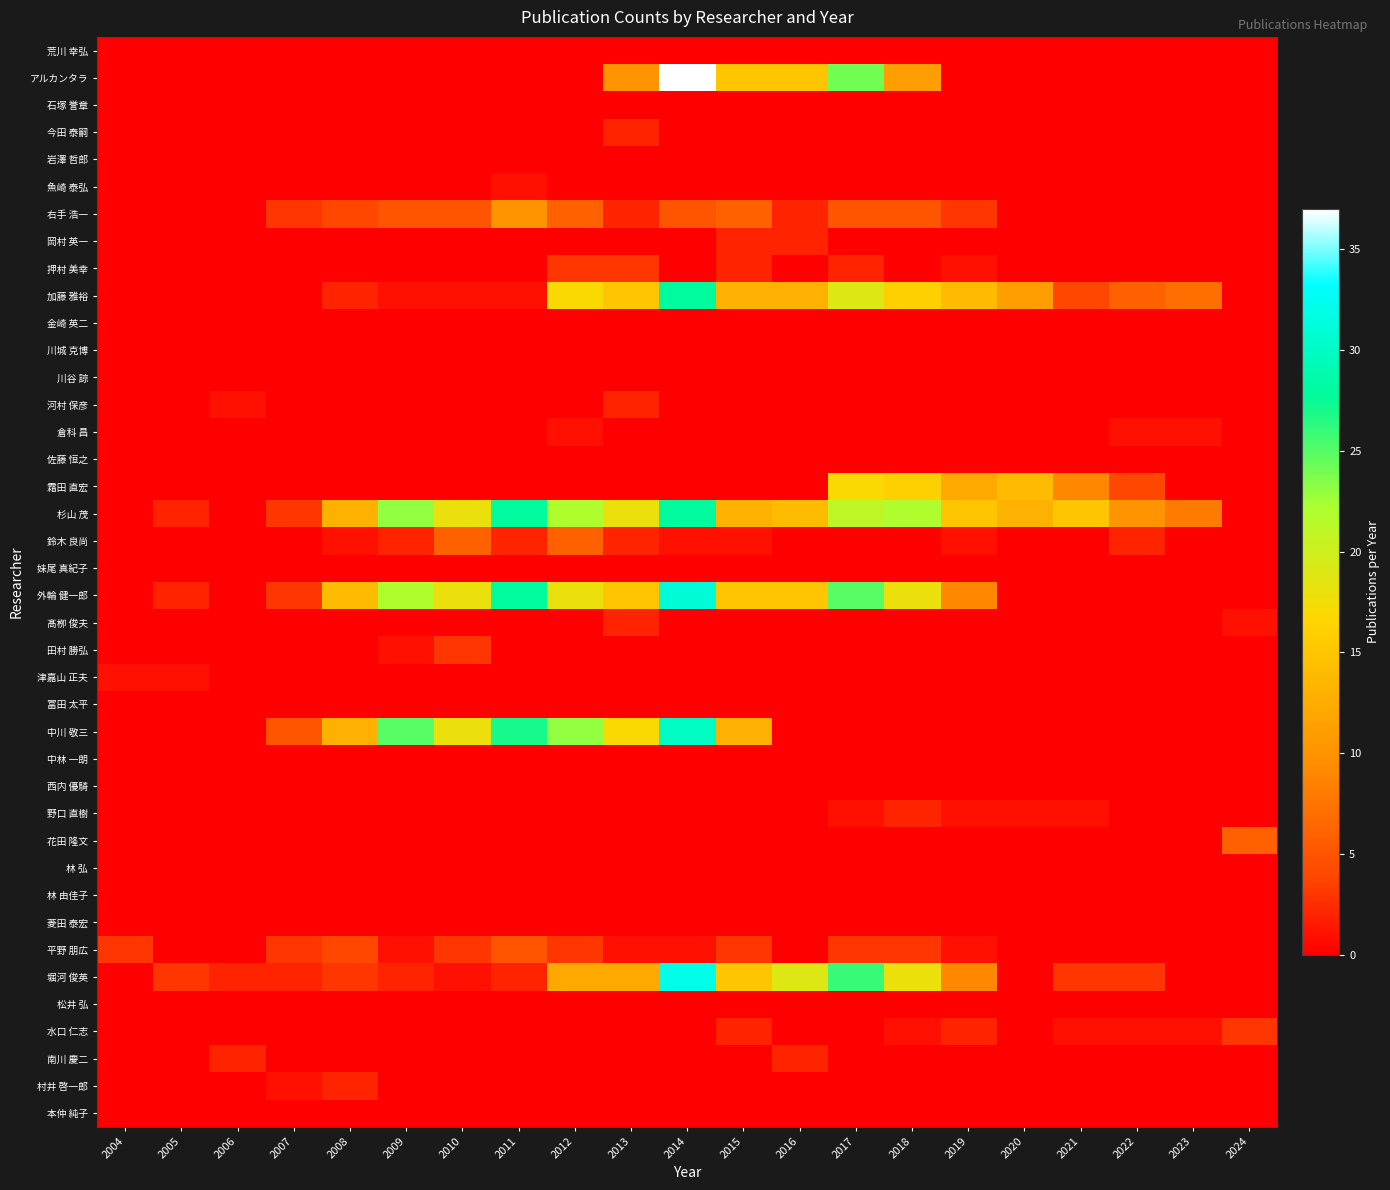

How many series are shown in this chart?

40